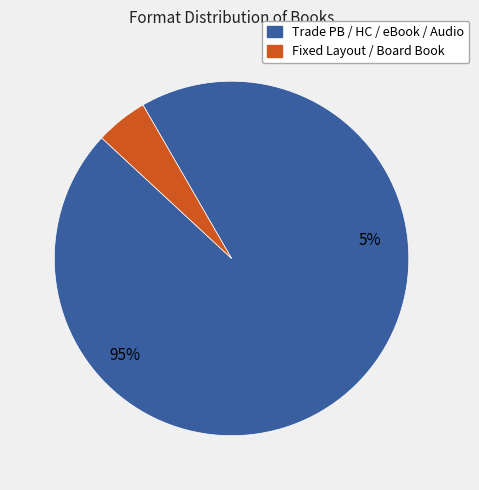

Is Board Book the majority of the pie?

No